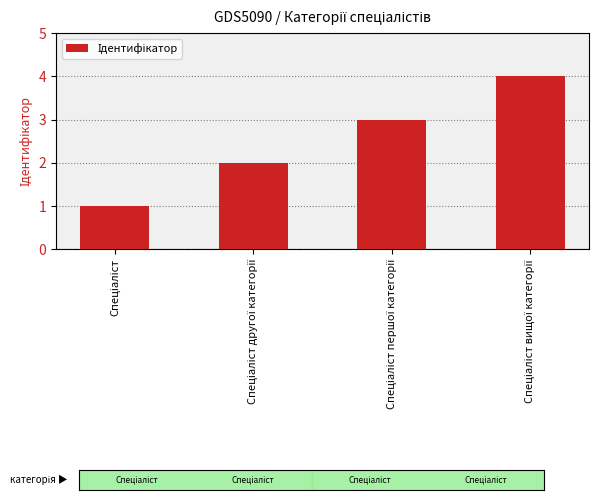

What is the sum of all values?

10